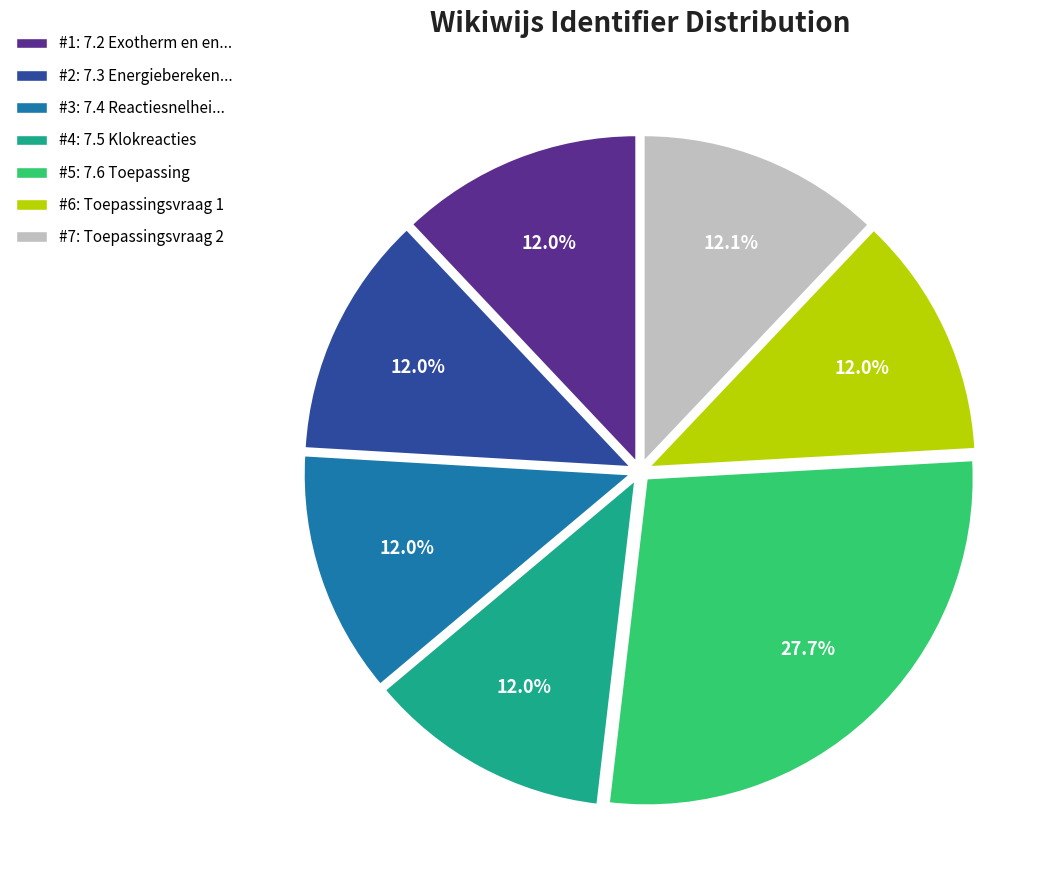

Is there a majority slice in this chart?

No